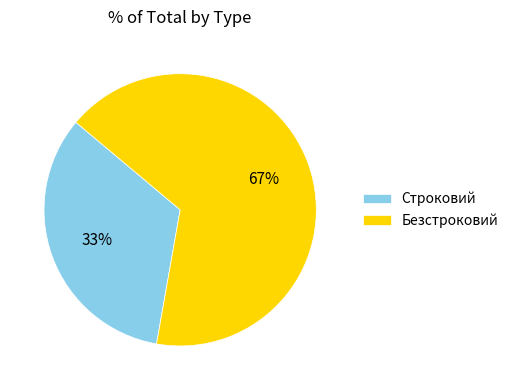

Do Безстроковий and Строковий together represent more than half of the pie?

Yes